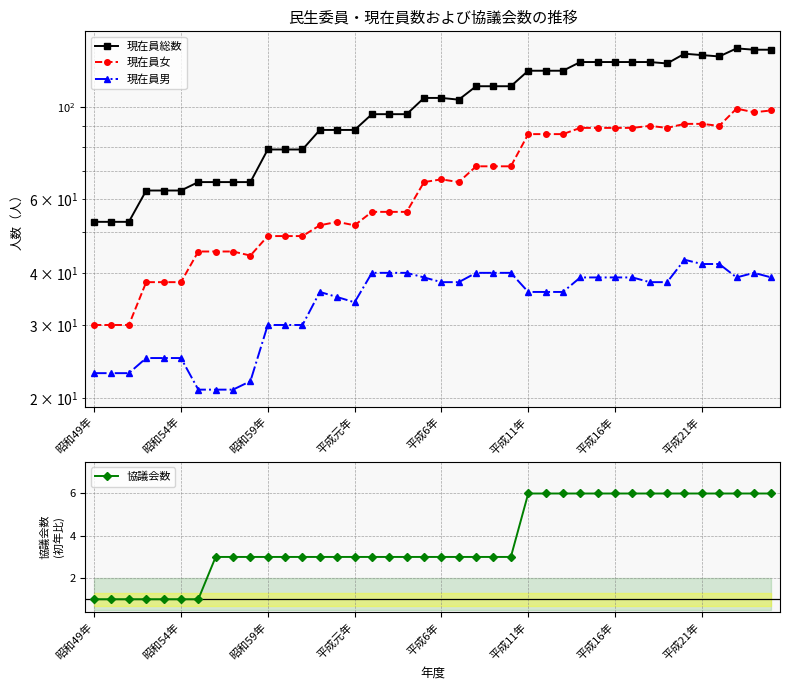

Is it true that 協議会数 equals 1 at 昭和54年?

True